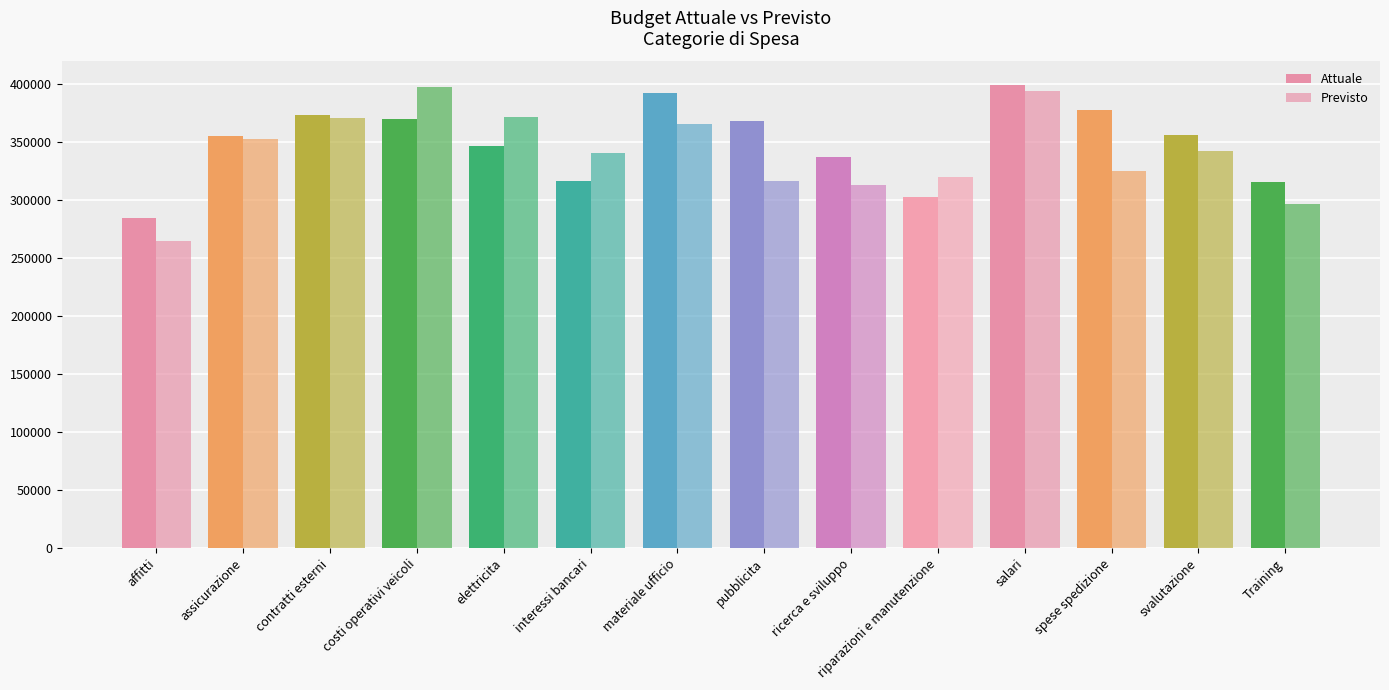

How many groups of bars are there?

14